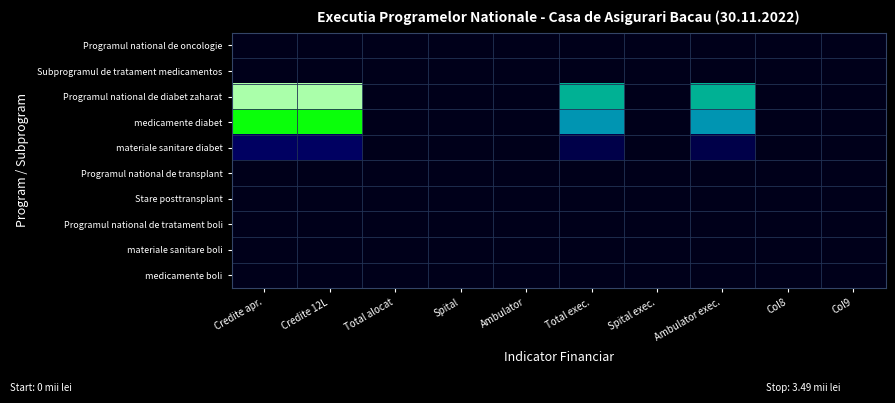

Reading right to left, extract all data points from this chart.

Programul national de oncologie: Col9=0.0	Col8=0.0	Ambulator exec.=0.0	Spital exec.=0.0	Total exec.=0.0	Ambulator=0.0	Spital=0.0	Total alocat=0.0	Credite 12L=0.0	Credite apr.=0.0
Subprogramul de tratament medicamentos: Col9=0.0	Col8=0.0	Ambulator exec.=0.0	Spital exec.=0.0	Total exec.=0.0	Ambulator=0.0	Spital=0.0	Total alocat=0.0	Credite 12L=0.0	Credite apr.=0.0
Programul national de diabet zaharat: Col9=0.0	Col8=0.0	Ambulator exec.=2.2	Spital exec.=0.0	Total exec.=2.2	Ambulator=0.0	Spital=0.0	Total alocat=0.0	Credite 12L=3.5	Credite apr.=3.5
medicamente diabet: Col9=0.0	Col8=0.0	Ambulator exec.=2.0	Spital exec.=0.0	Total exec.=2.0	Ambulator=0.0	Spital=0.0	Total alocat=0.0	Credite 12L=3.1	Credite apr.=3.1
materiale sanitare diabet: Col9=0.0	Col8=0.0	Ambulator exec.=0.2	Spital exec.=0.0	Total exec.=0.2	Ambulator=0.0	Spital=0.0	Total alocat=0.0	Credite 12L=0.3	Credite apr.=0.3
Programul national de transplant: Col9=0.0	Col8=0.0	Ambulator exec.=0.0	Spital exec.=0.0	Total exec.=0.0	Ambulator=0.0	Spital=0.0	Total alocat=0.0	Credite 12L=0.0	Credite apr.=0.0
Stare posttransplant: Col9=0.0	Col8=0.0	Ambulator exec.=0.0	Spital exec.=0.0	Total exec.=0.0	Ambulator=0.0	Spital=0.0	Total alocat=0.0	Credite 12L=0.0	Credite apr.=0.0
Programul national de tratament boli: Col9=0.0	Col8=0.0	Ambulator exec.=0.0	Spital exec.=0.0	Total exec.=0.0	Ambulator=0.0	Spital=0.0	Total alocat=0.0	Credite 12L=0.0	Credite apr.=0.0
materiale sanitare boli: Col9=0.0	Col8=0.0	Ambulator exec.=0.0	Spital exec.=0.0	Total exec.=0.0	Ambulator=0.0	Spital=0.0	Total alocat=0.0	Credite 12L=0.0	Credite apr.=0.0
medicamente boli: Col9=0.0	Col8=0.0	Ambulator exec.=0.0	Spital exec.=0.0	Total exec.=0.0	Ambulator=0.0	Spital=0.0	Total alocat=0.0	Credite 12L=0.0	Credite apr.=0.0